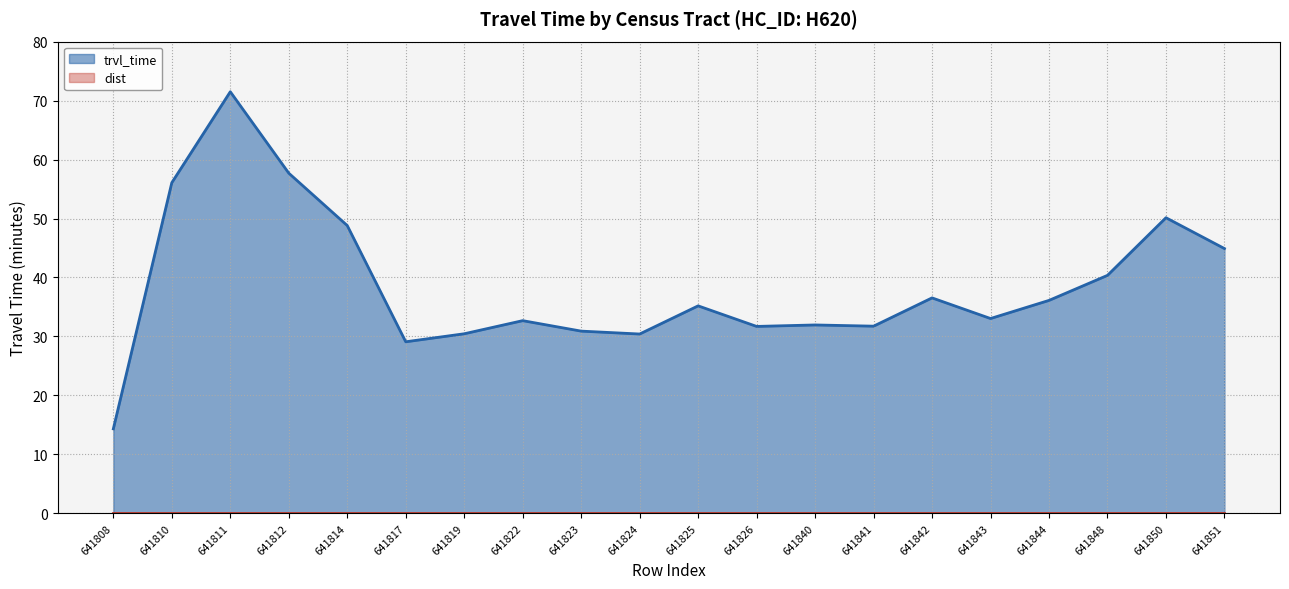

Which has a higher value, 641841 or 641823?

641841